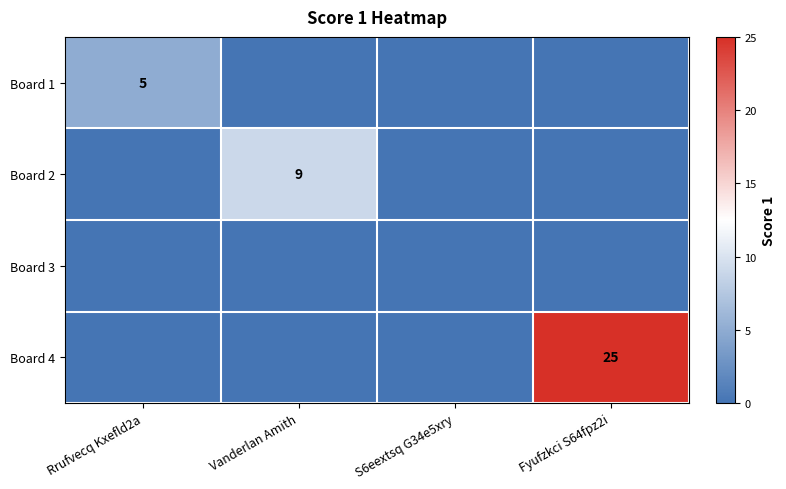

The value of Board 4 at Fyufzkci S64fpz2i is 34. True or false?

False